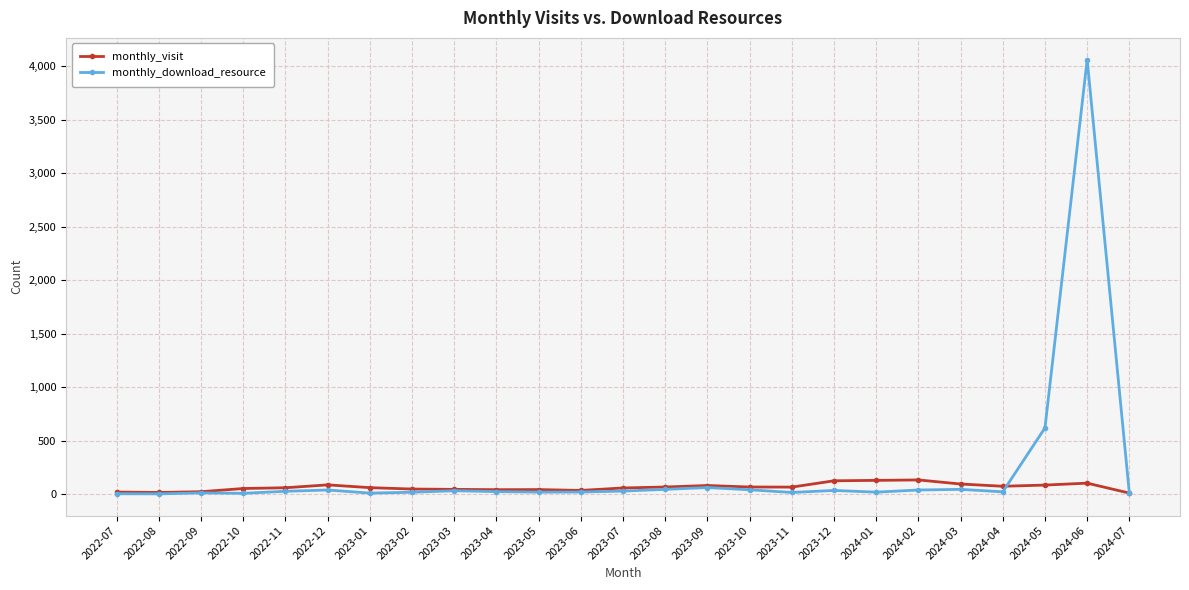

At which label does monthly_download_resource reach its peak?

2024-06